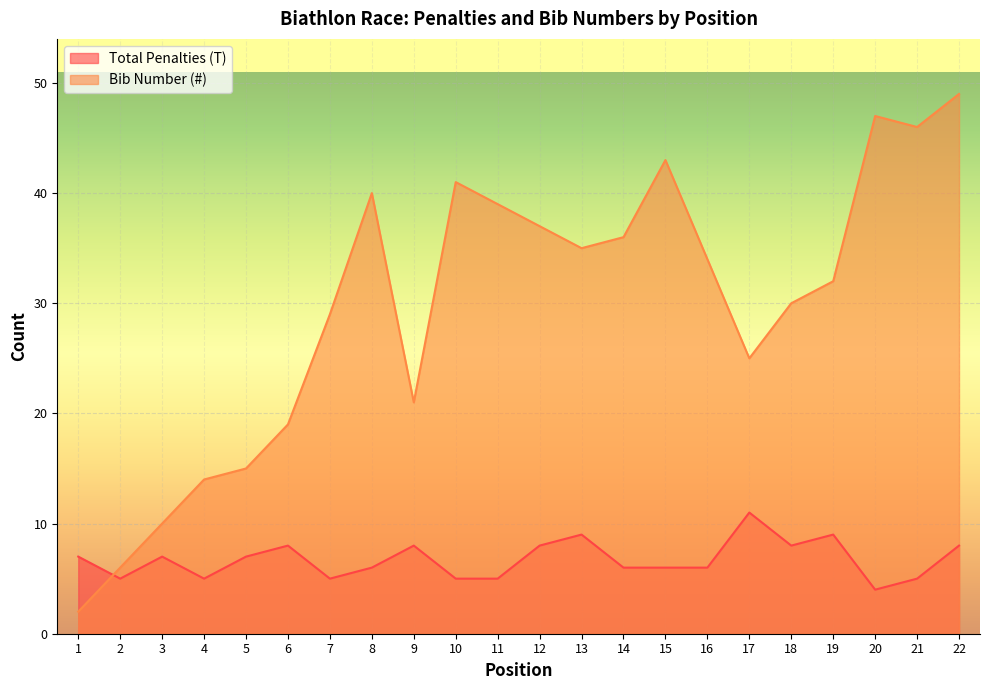

Rank the series at 9 from lowest to highest value.

Total Penalties (T), Bib Number (#)